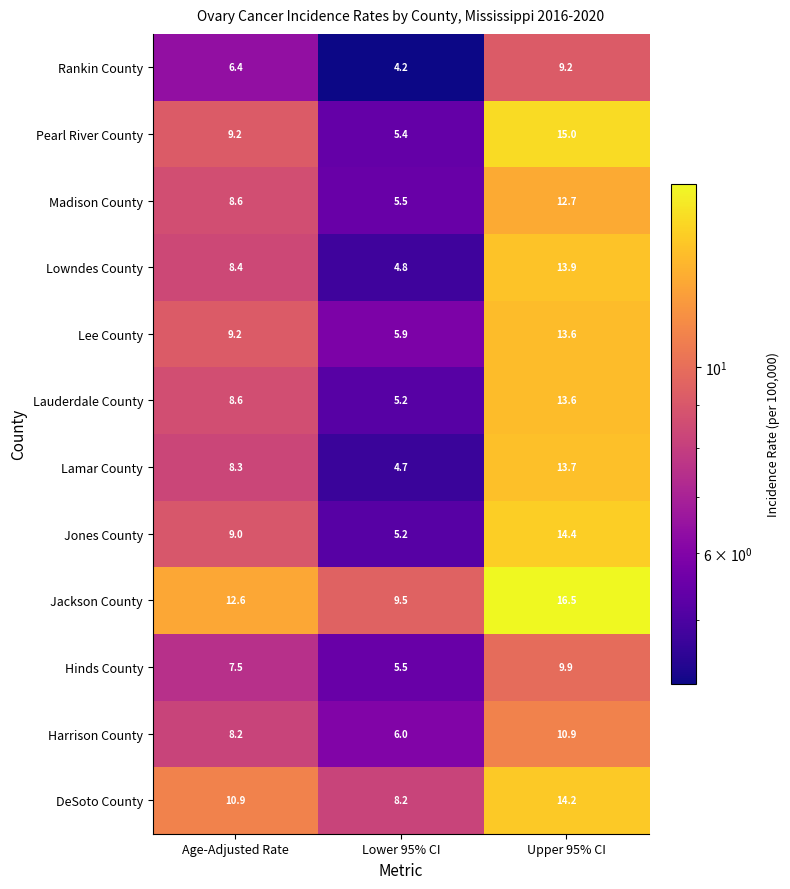

What is the maximum value shown in the chart?

16.5